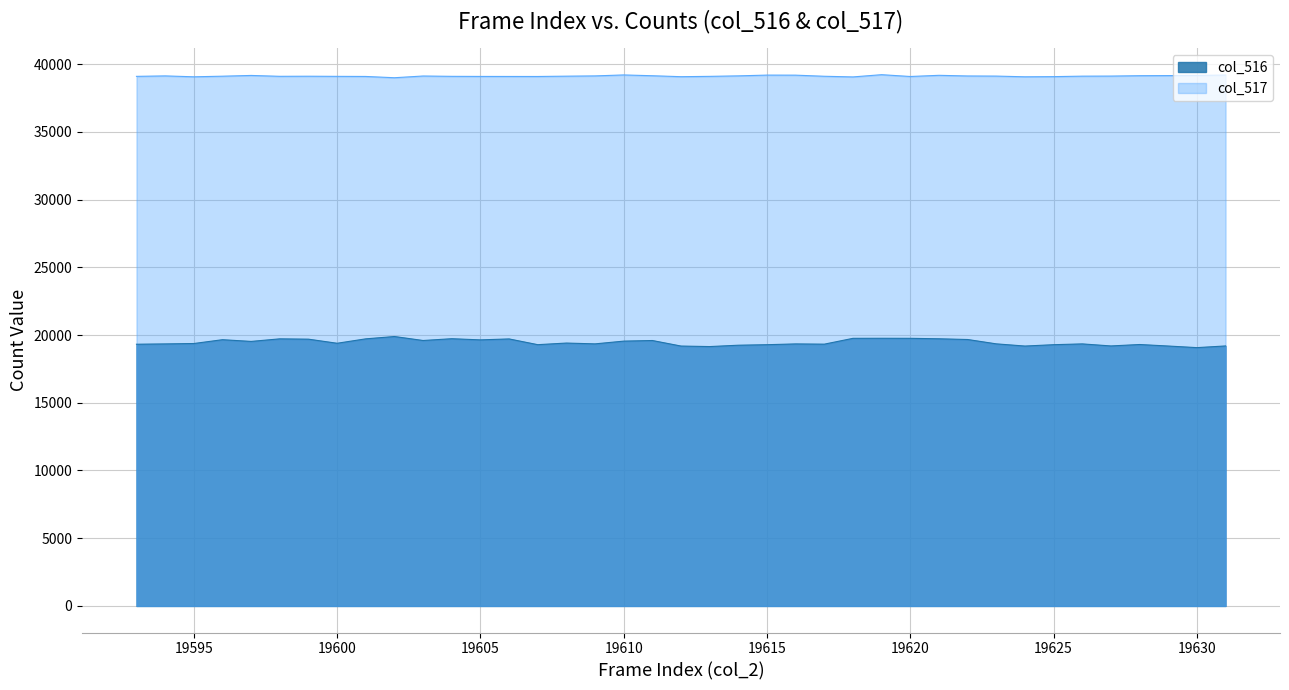

Which label corresponds to the largest value in the chart?

19602